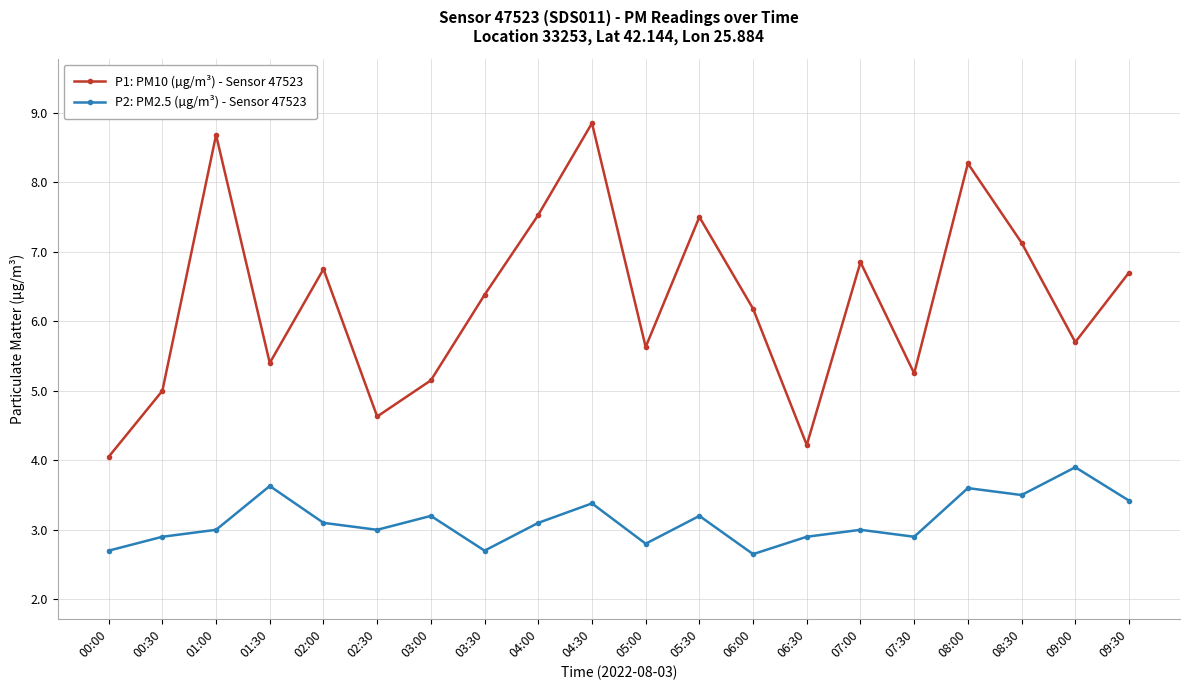

What is the difference between the second highest and minimum values in the P2: PM2.5 (µg/m³) - Sensor 47523 series?

1.0